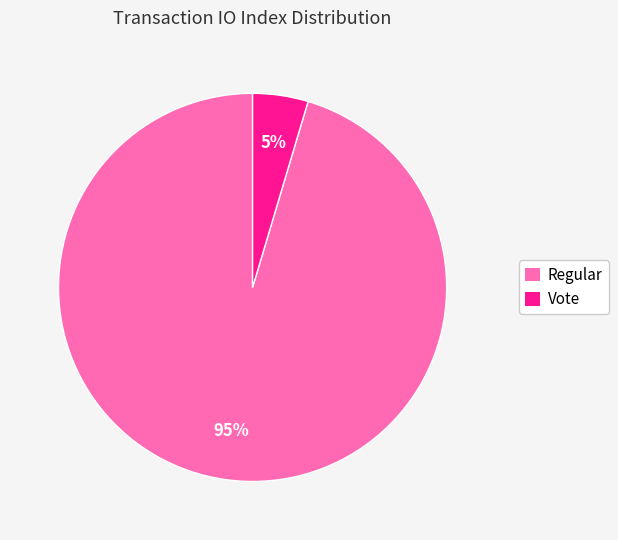

To the nearest percent, what portion does Vote represent?

5%